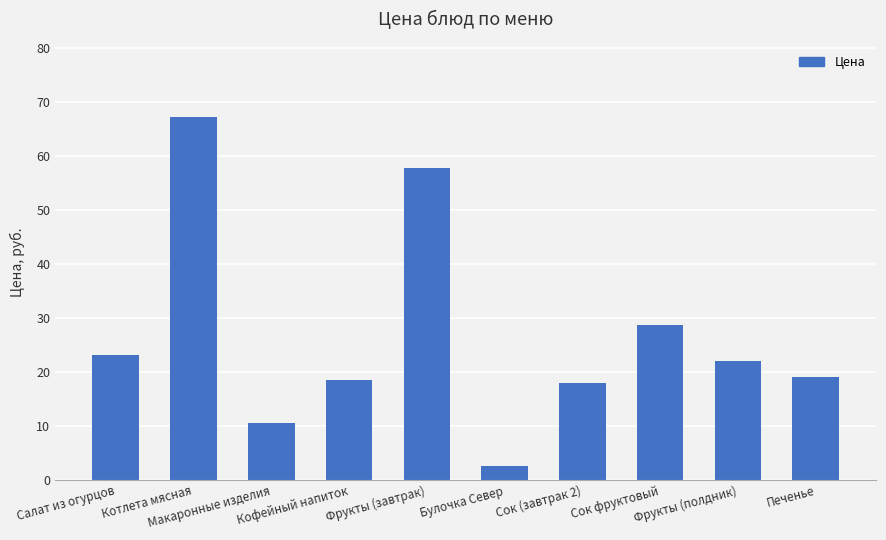

True or false: the data shows 5.8 at Сок (завтрак 2).

False